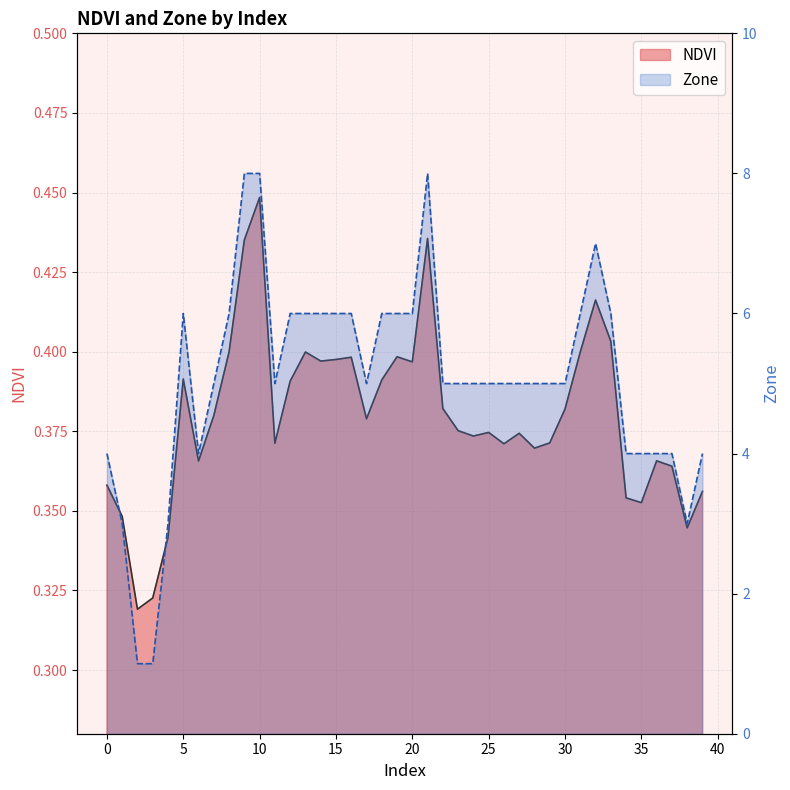

Reading right to left, extract all data points from this chart.

NDVI: 0.4	0.3	0.4	0.4	0.4	0.4	0.4	0.4	0.4	0.4	0.4	0.4	0.4	0.4	0.4	0.4	0.4	0.4	0.4	0.4	0.4	0.4	0.4	0.4	0.4	0.4	0.4	0.4	0.4	0.4	0.4	0.4	0.4	0.4	0.4	0.3	0.3	0.3	0.3	0.4
Zone: 4.0	3.0	4.0	4.0	4.0	4.0	6.0	7.0	6.0	5.0	5.0	5.0	5.0	5.0	5.0	5.0	5.0	5.0	8.0	6.0	6.0	6.0	5.0	6.0	6.0	6.0	6.0	6.0	5.0	8.0	8.0	6.0	5.0	4.0	6.0	3.0	1.0	1.0	3.0	4.0